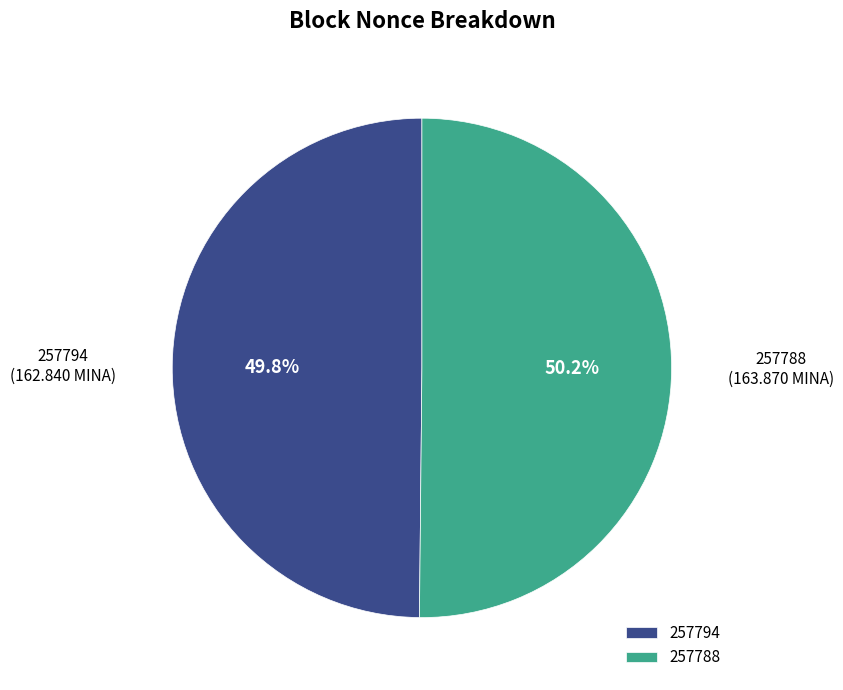

To the nearest percent, what is the combined percentage of 257794 and 257788?

100%